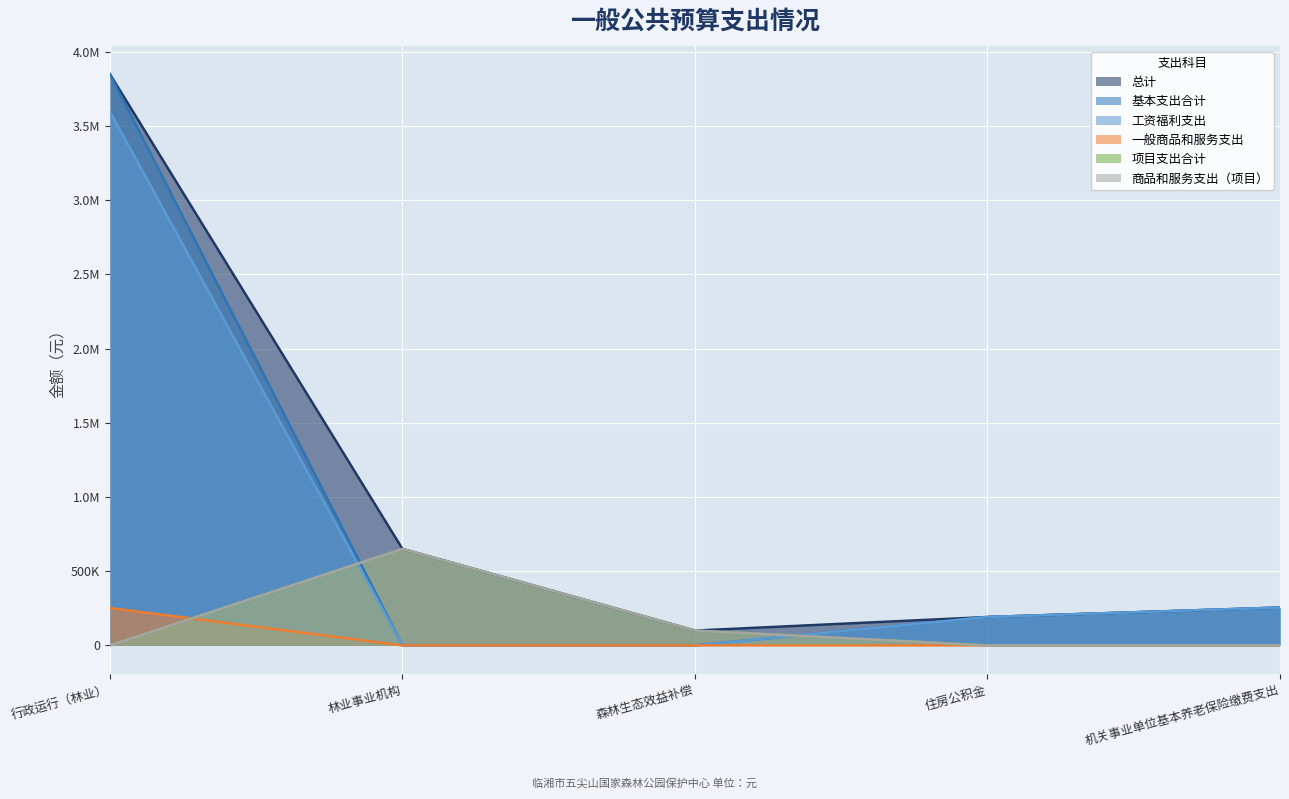

What is the difference between the second highest and second lowest values in the 基本支出合计 series?

254987.5